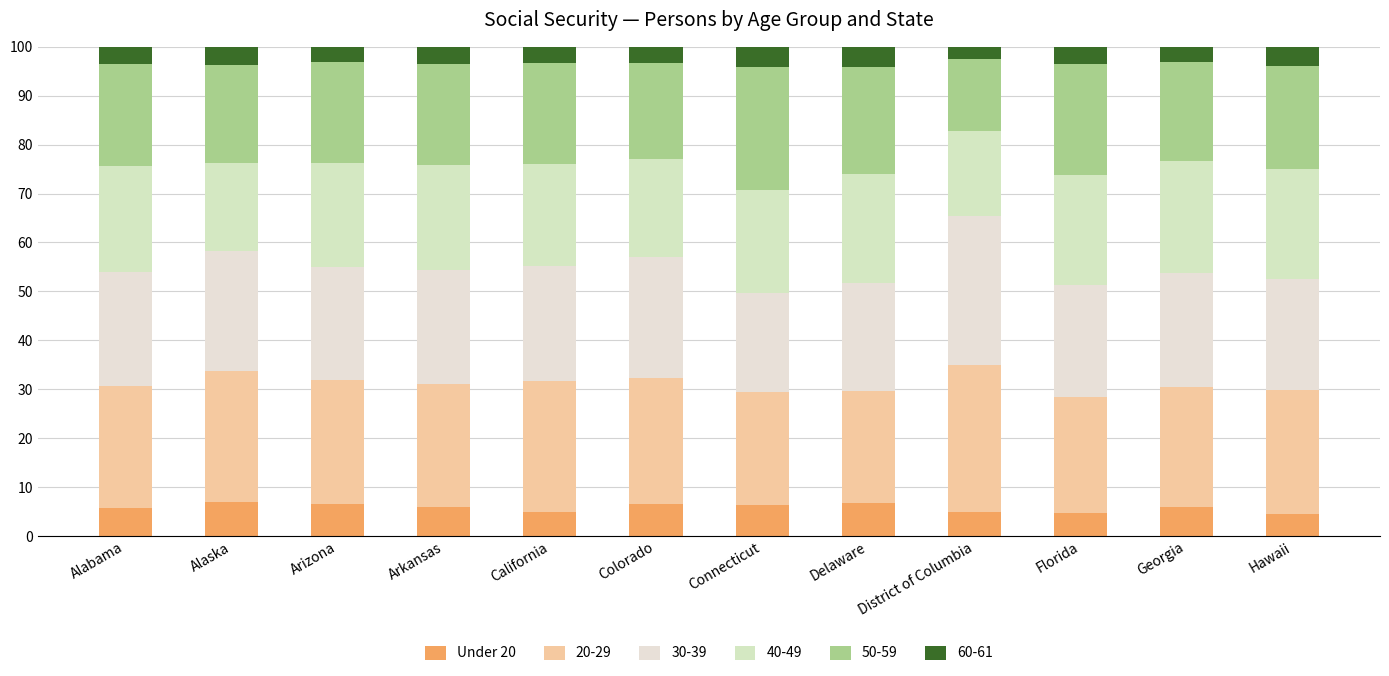

Which has a higher value, Georgia or Alaska?

Alaska